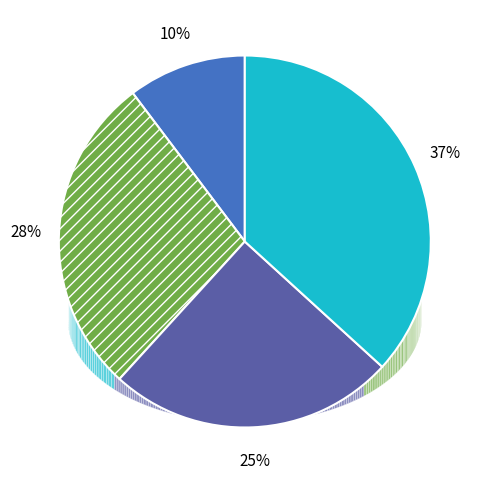

Does Board 3 represent more than half of the total?

No